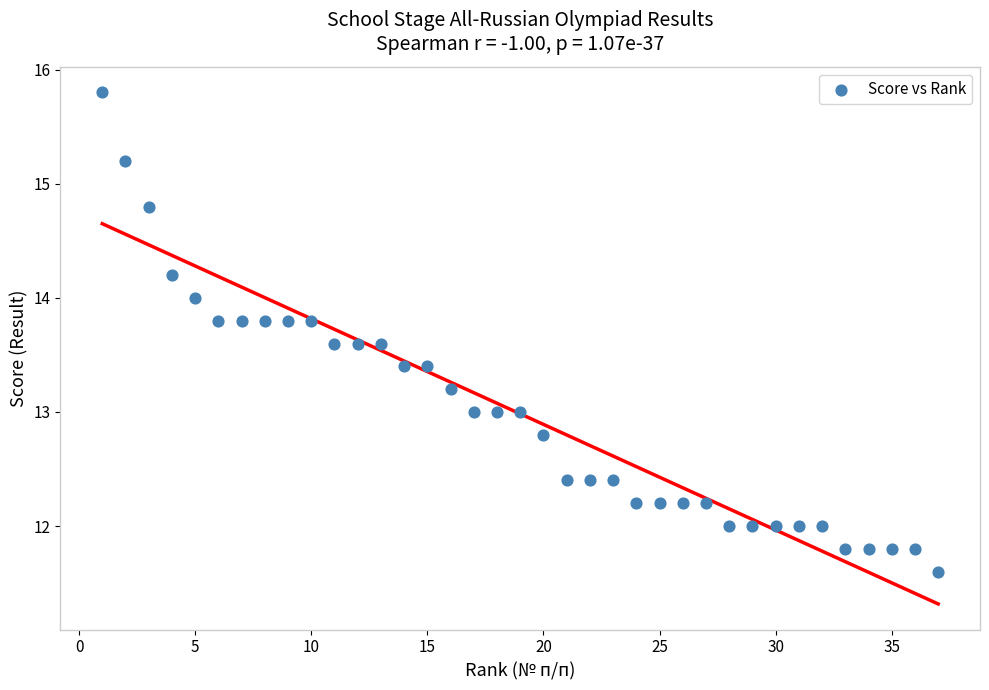

What is the range of X values (max minus min)?

36.0